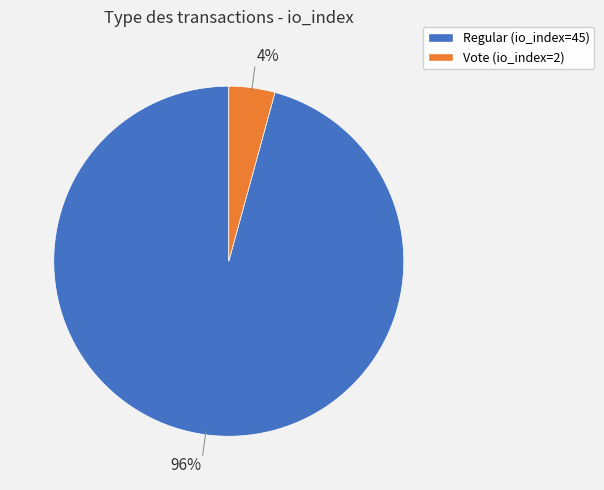

Does any single category account for the majority?

Yes